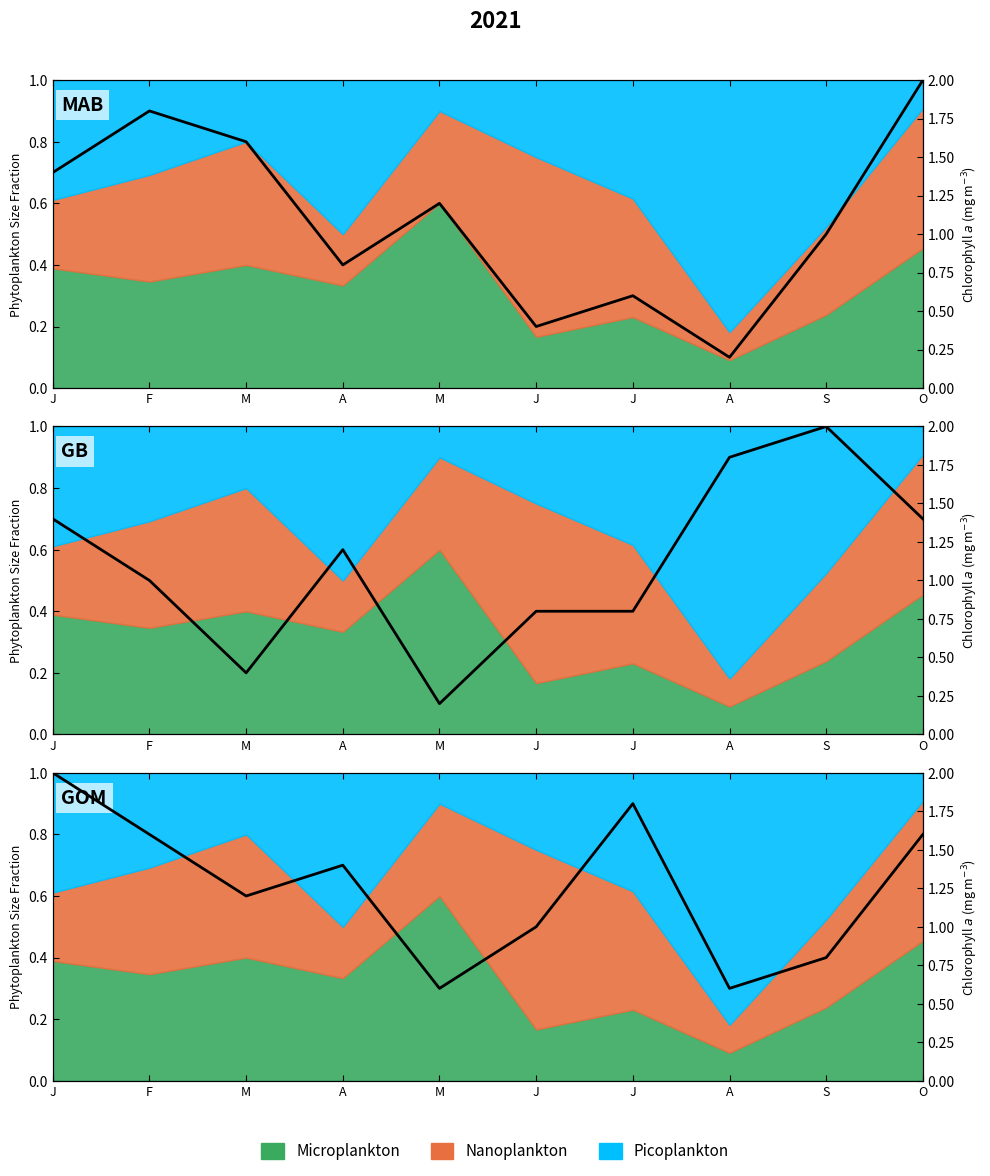

True or false: the data has more than 1 interior local peaks.

True